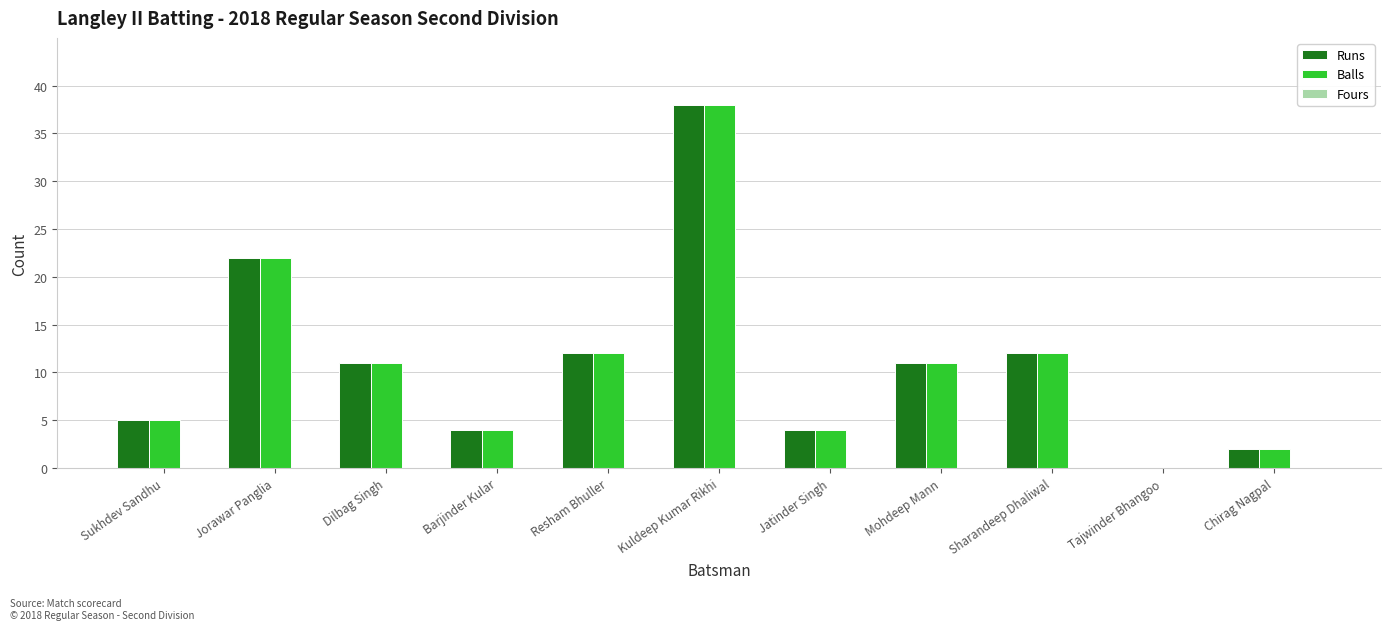

What is the sum of all Runs values?

121